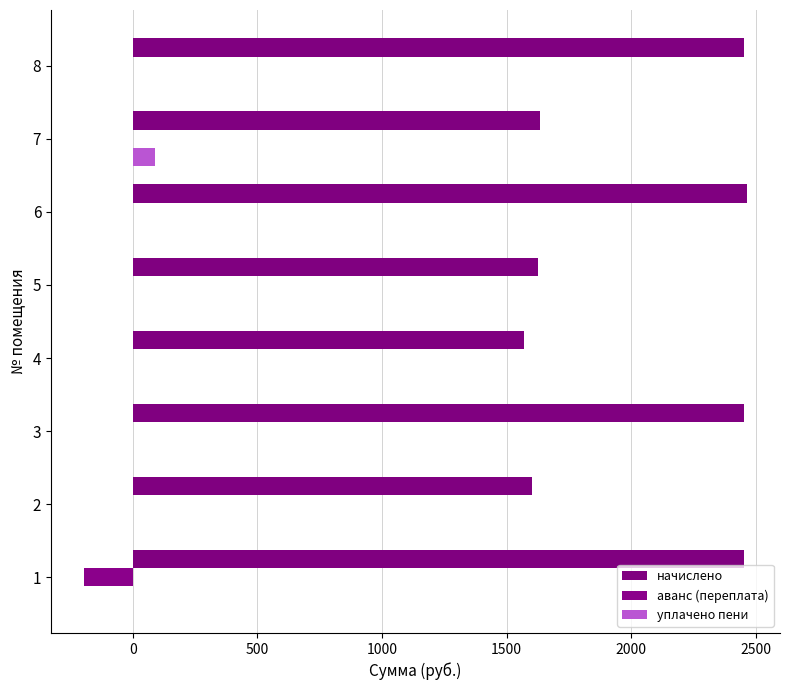

Count the number of data series in this chart.

3